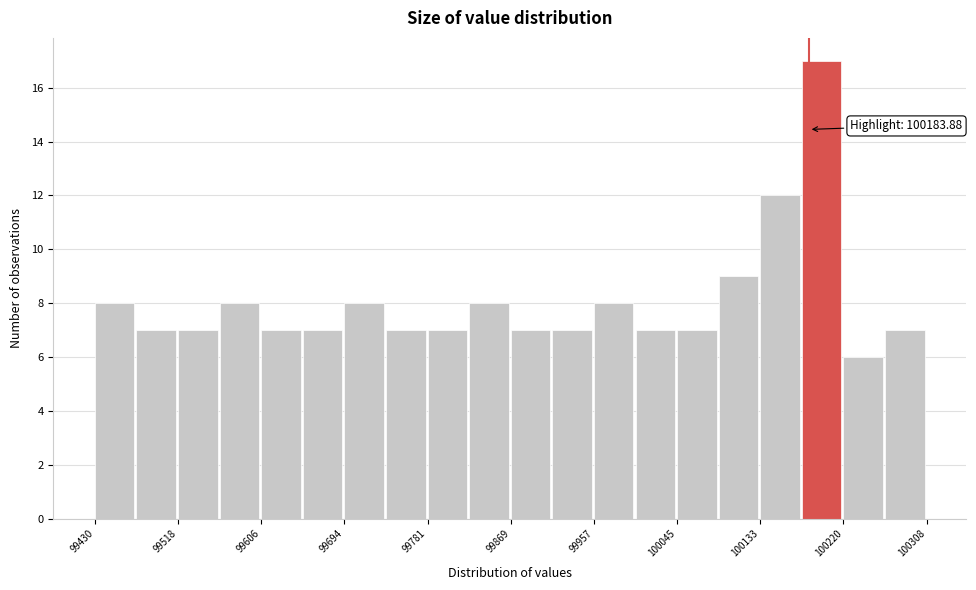

Over which range of the x-axis is the bar tallest?

100180 to 100220